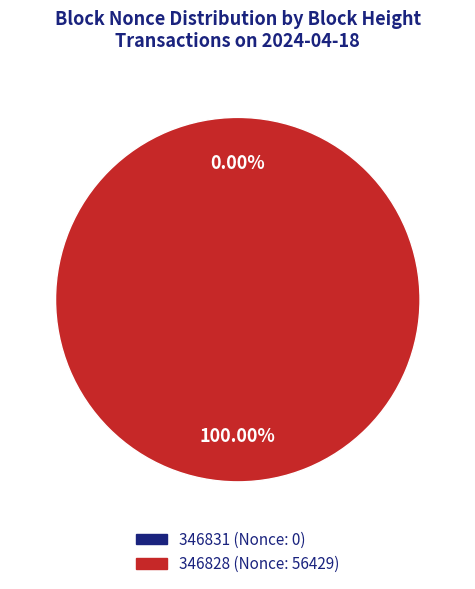

To the nearest percent, what is the difference between the 346828 (Nonce: 56429) and 346831 (Nonce: 0) slice percentages?

100%